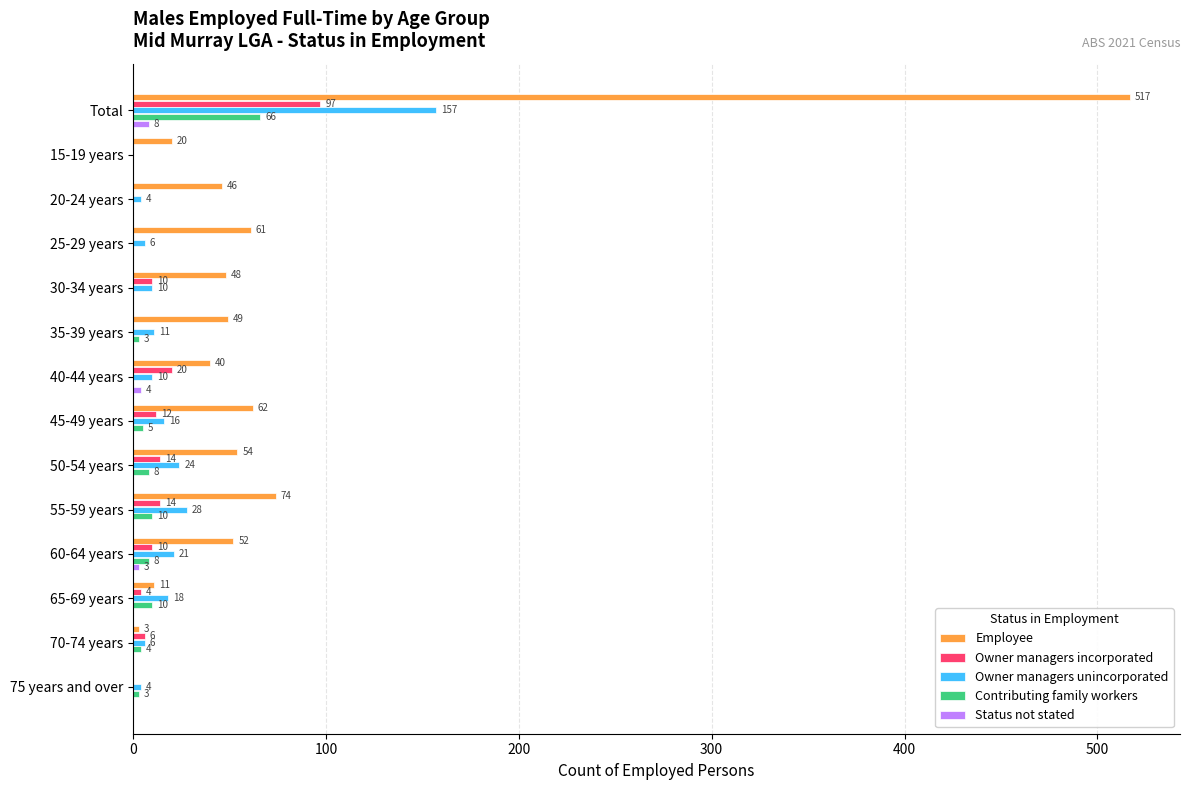

True or false: Status not stated has a value of 0 at 50-54 years.

True